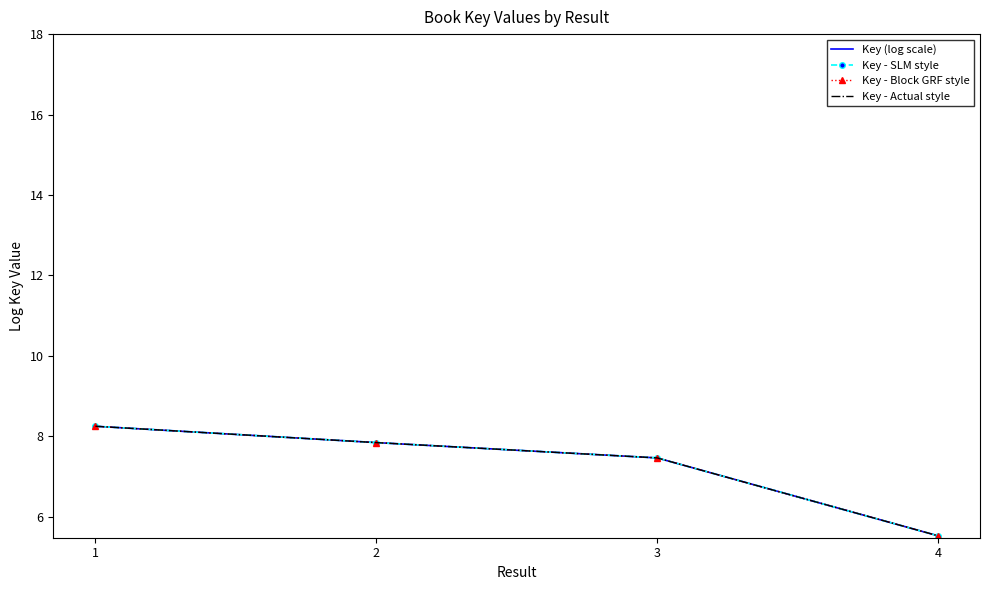

True or false: Key - Actual style and Key - SLM style intersect in this chart.

False